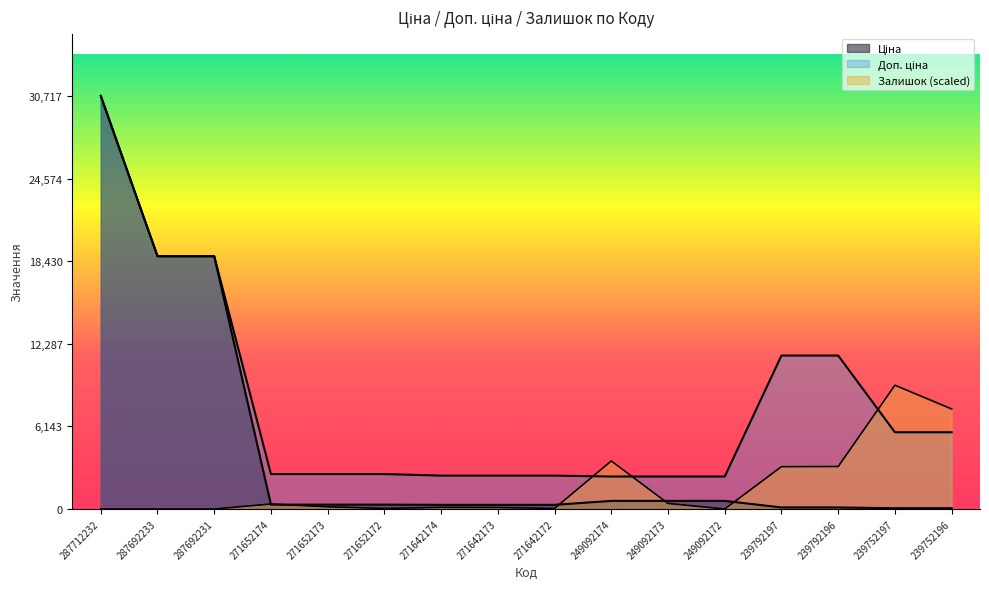

True or false: Залишок has more than 1 points higher than both neighbors.

True